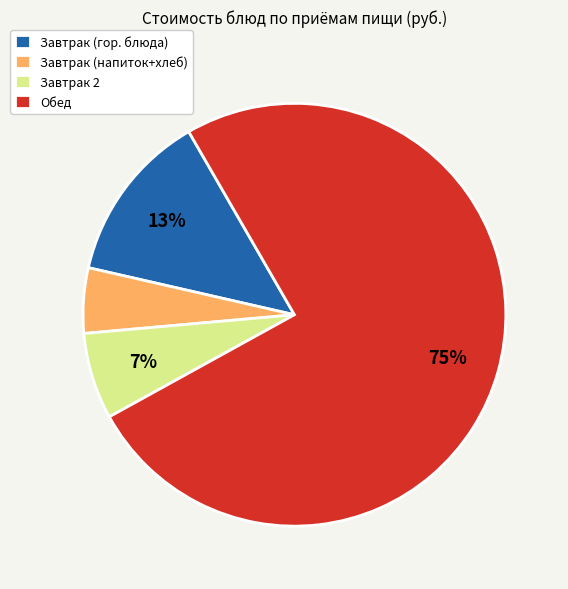

Is the sum of Завтрак (напиток+хлеб) and Завтрак 2 greater than half?

No